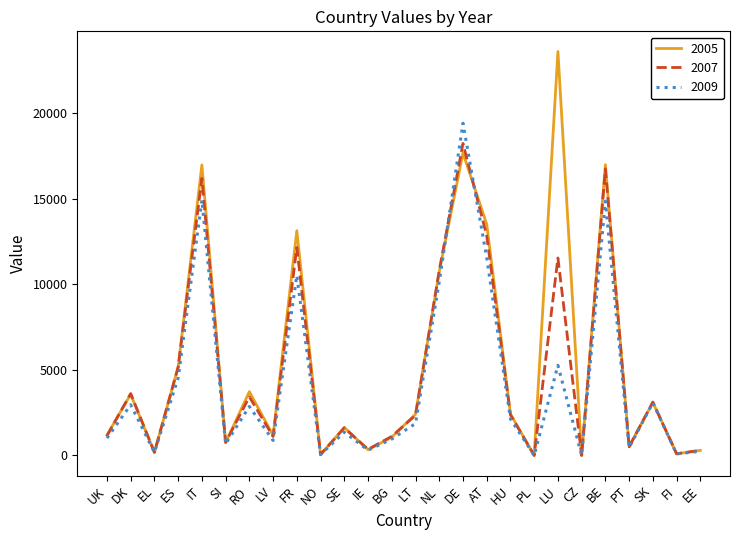

True or false: 2007 and 2009 cross at least once.

True